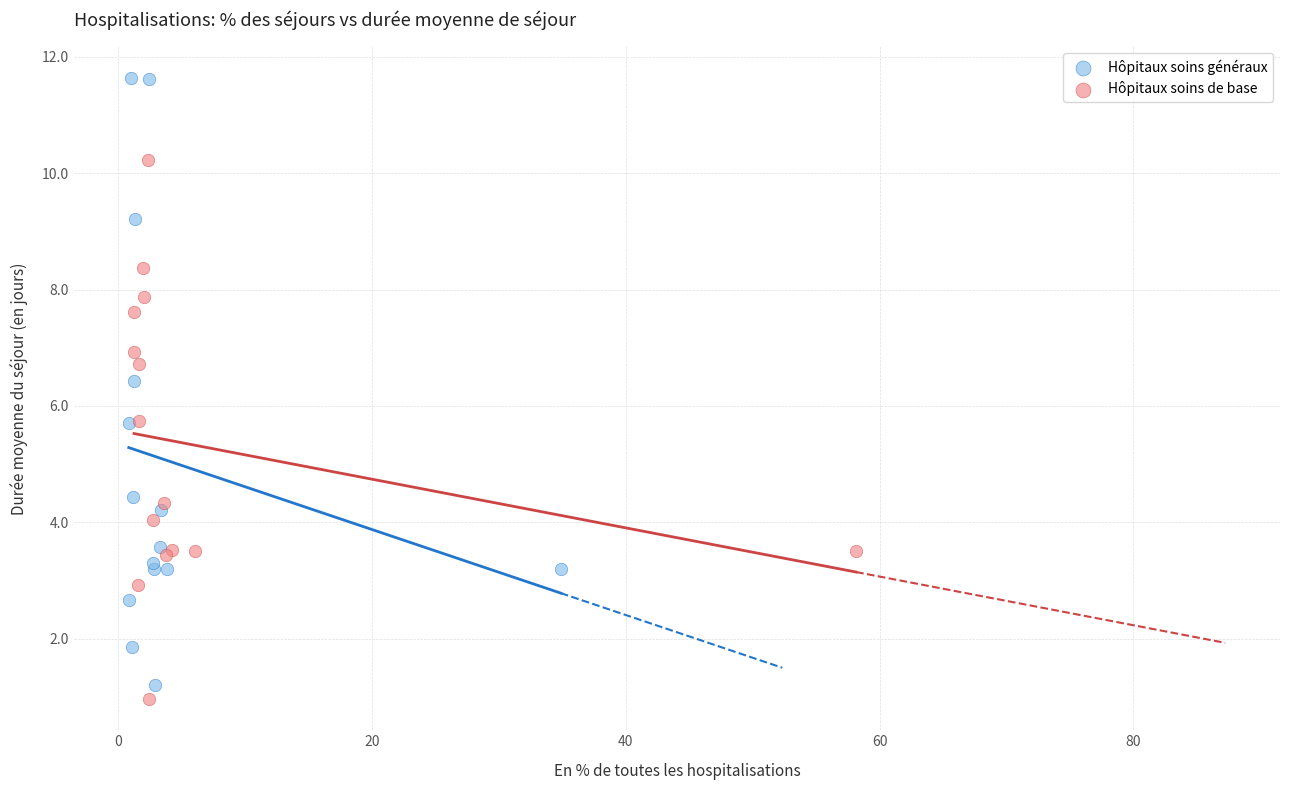

What are all the series names shown in the legend?

Hôpitaux soins généraux, Hôpitaux soins de base